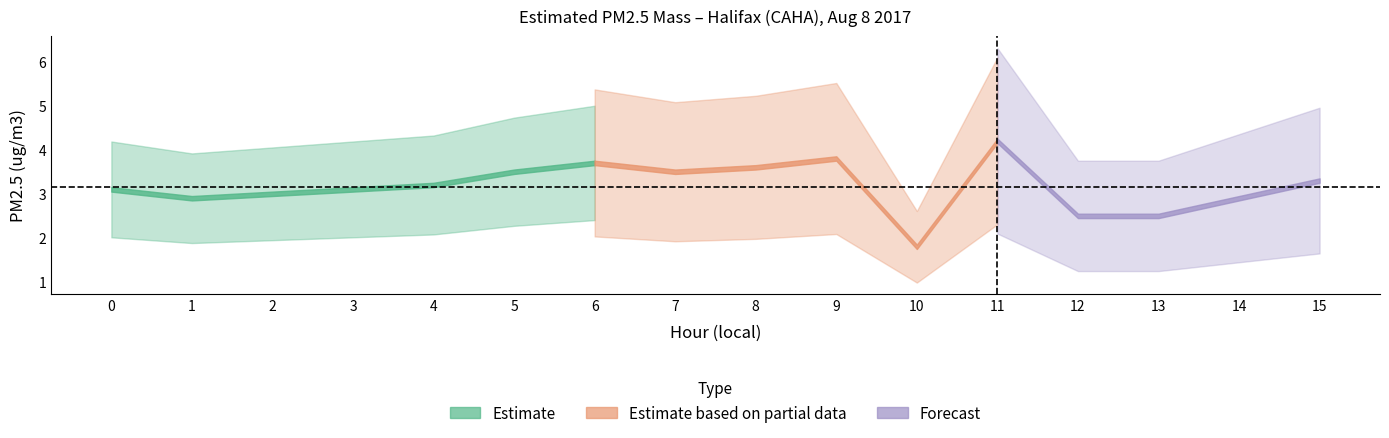

How many points are higher than both their immediate neighbors (excluding endpoints)?

3